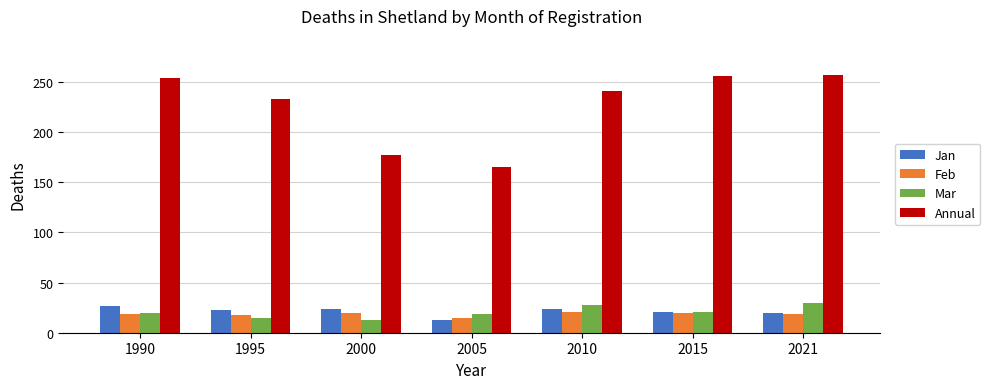

True or false: Annual has a value of 408 at 1990.

False